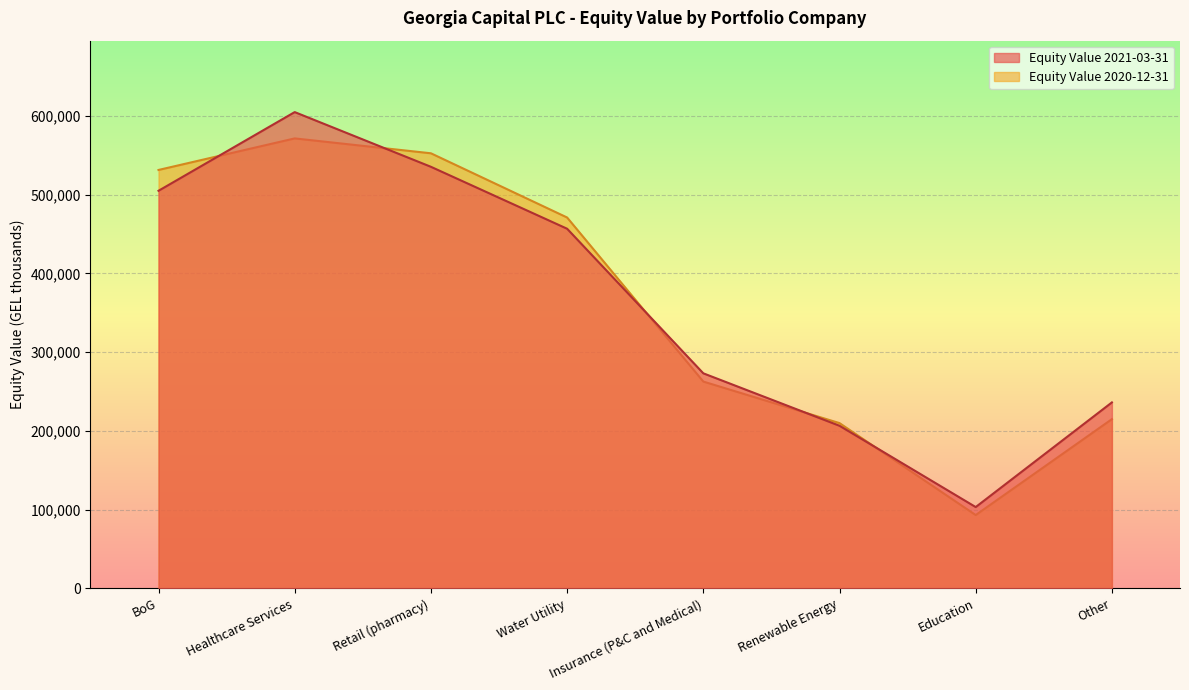

Where is the first local minimum for Equity Value 2021-03-31?

Education